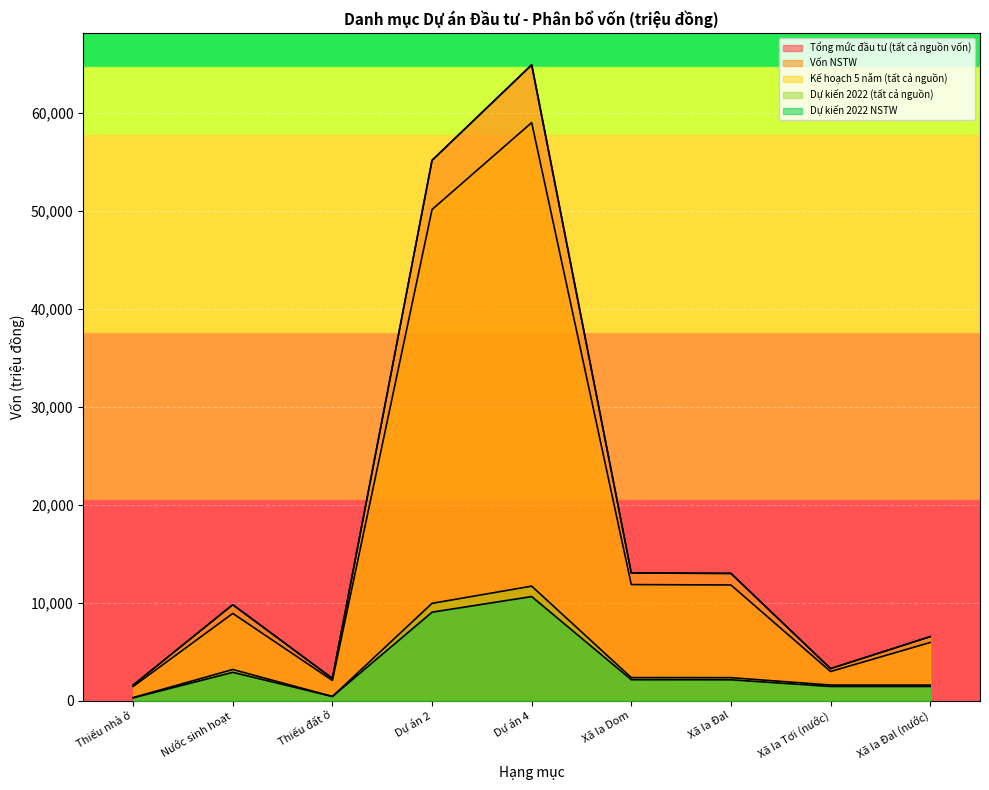

At which label does Kế hoạch 5 năm (tất cả nguồn) reach its peak?

Dự án 4